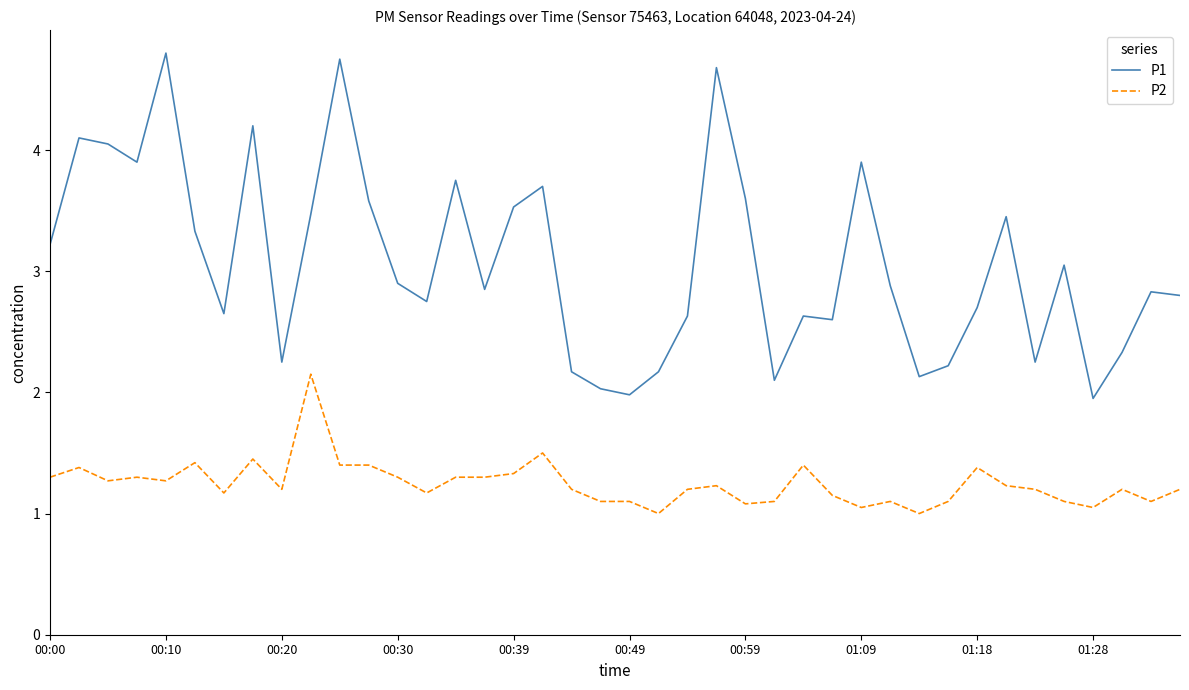

Which series has the widest spread of values?

P1